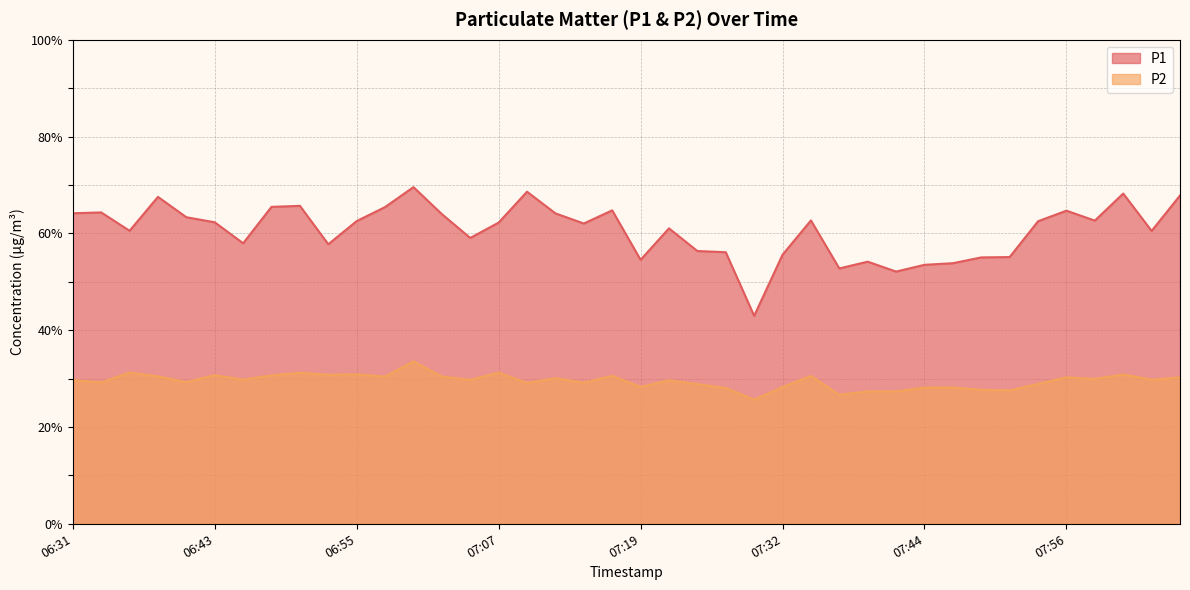

List the labels in order of P1 value, largest first.

07:00, 07:10, 08:01, 08:06, 06:38, 06:50, 06:48, 06:57, 07:17, 07:56, 06:33, 06:31, 07:12, 07:02, 06:40, 07:34, 07:58, 06:55, 07:53, 06:43, 07:07, 07:14, 07:22, 06:35, 08:03, 07:05, 06:45, 06:52, 07:24, 07:27, 07:32, 07:51, 07:49, 07:19, 07:39, 07:46, 07:44, 07:36, 07:41, 07:29